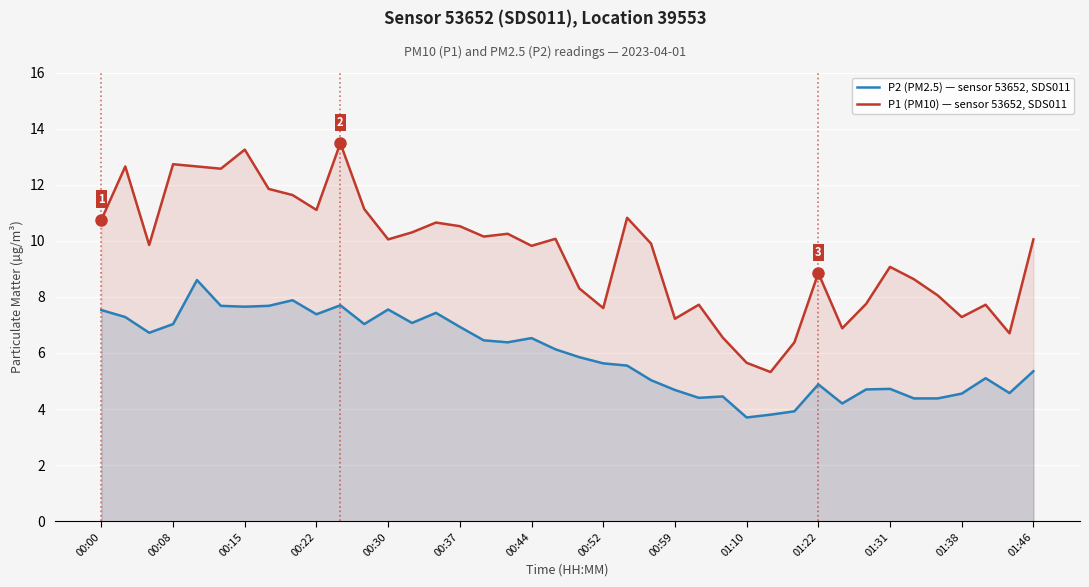

Which series has the largest total across all categories?

P1 (PM10) — sensor 53652, SDS011